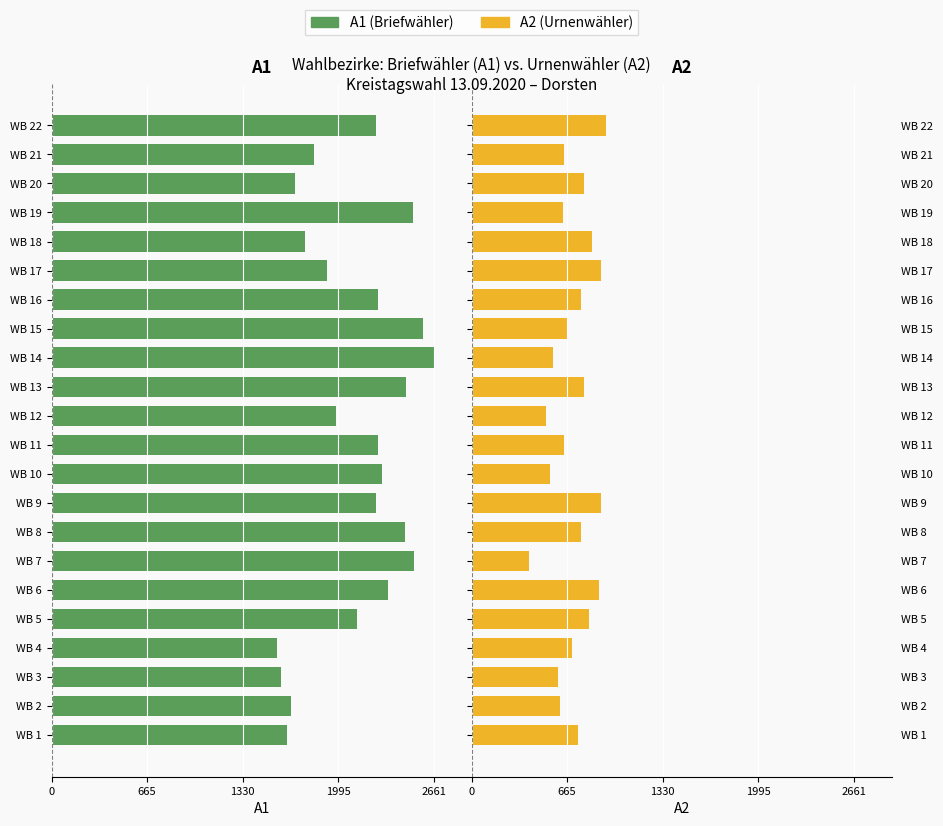

What is the label of the 3rd bar from the right?

19